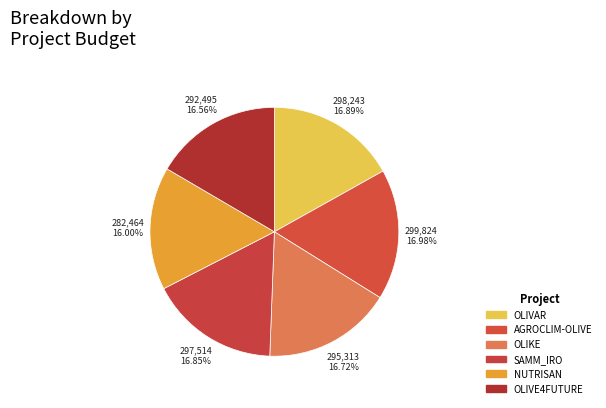

The NUTRISAN slice represents 16% of the pie. True or false?

True